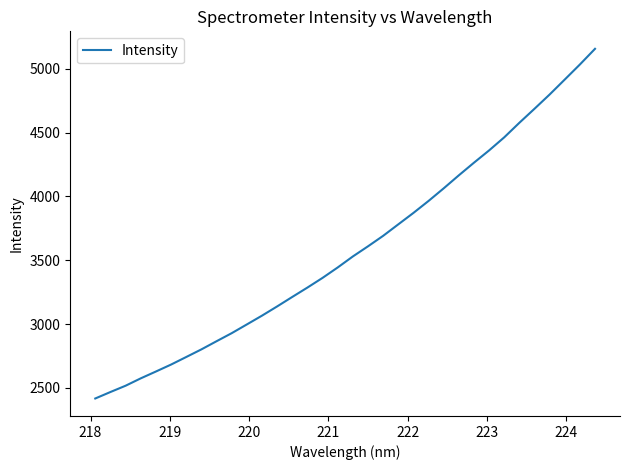

What is the minimum value shown in the chart?

2417.0